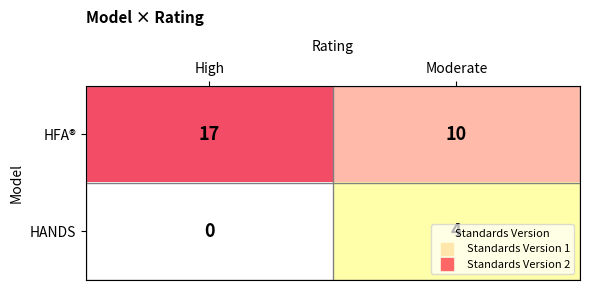

What is the difference between the HFA® values at Moderate and High?

7